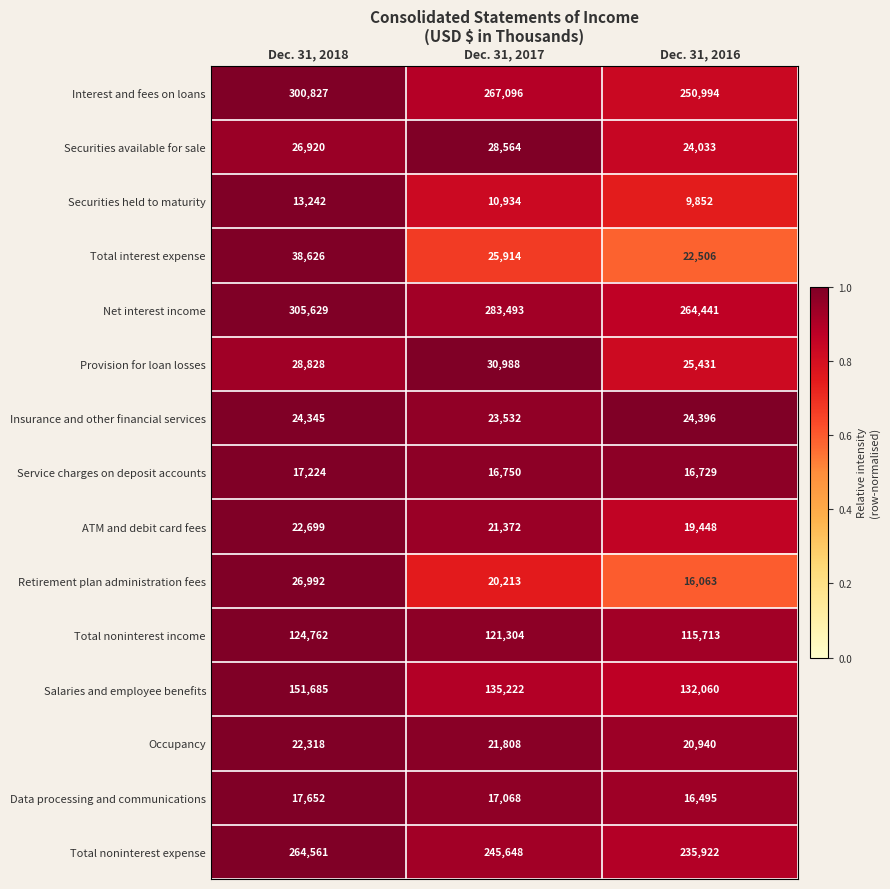

What is the average value of the Total noninterest expense series?

248710